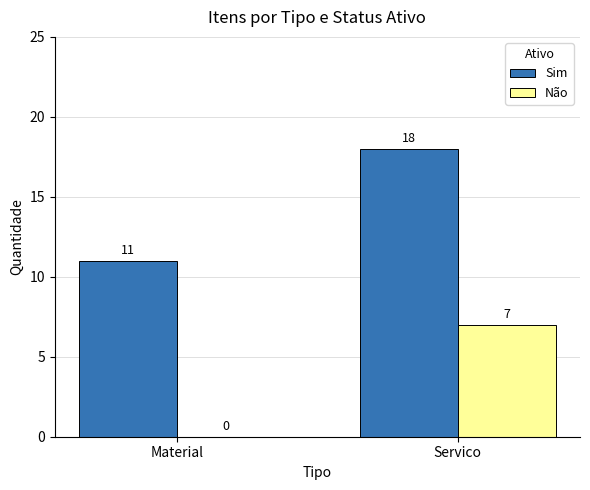

How many series are shown in this chart?

2